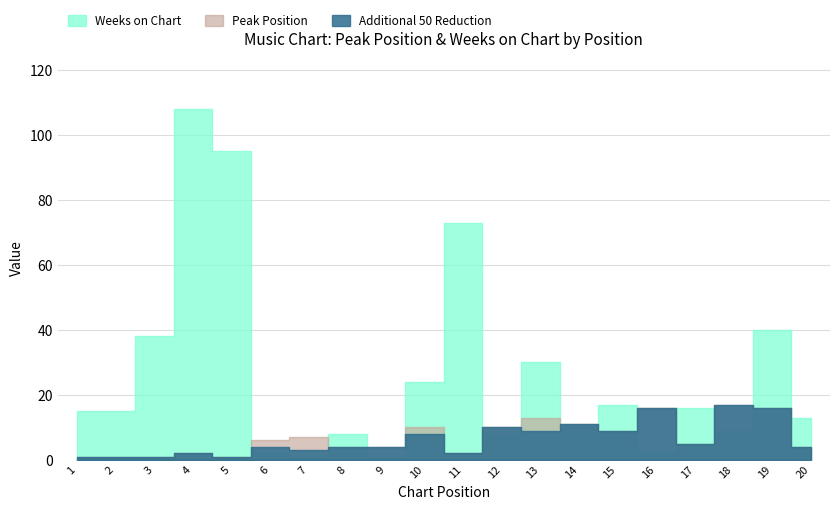

Reading right to left, list all the values displayed in this chart.

Peak Position: 20=4	19=16	18=17	17=5	16=16	15=9	14=11	13=13	12=10	11=2	10=10	9=4	8=4	7=7	6=6	5=1	4=2	3=1	2=1	1=1
Weeks on Chart: 20=13	19=40	18=9	17=16	16=2	15=17	14=10	13=30	12=8	11=73	10=24	9=1	8=8	7=1	6=2	5=95	4=108	3=38	2=15	1=15
Additional 50 Reduction: 20=4	19=16	18=17	17=5	16=16	15=9	14=11	13=9	12=10	11=2	10=8	9=4	8=4	7=3	6=4	5=1	4=2	3=1	2=1	1=1